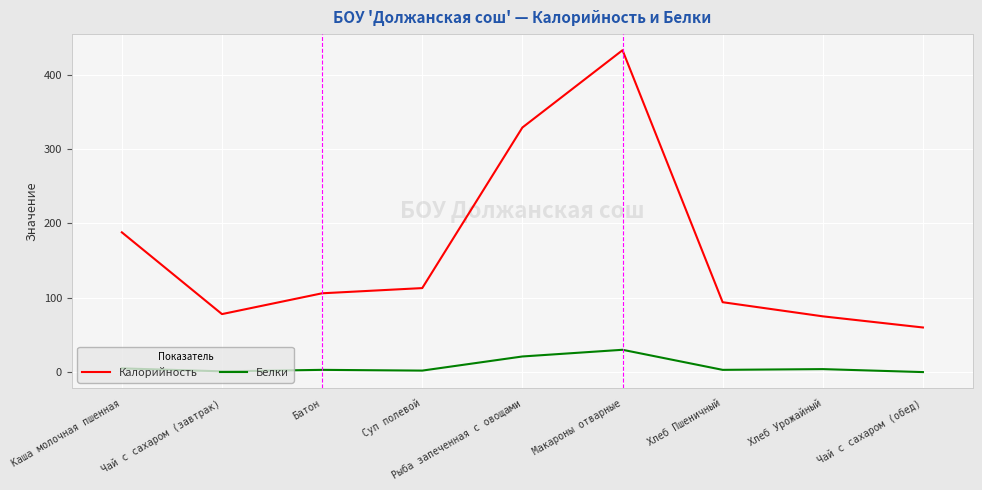

True or false: Калорийность has more than 0 interior local peaks.

True